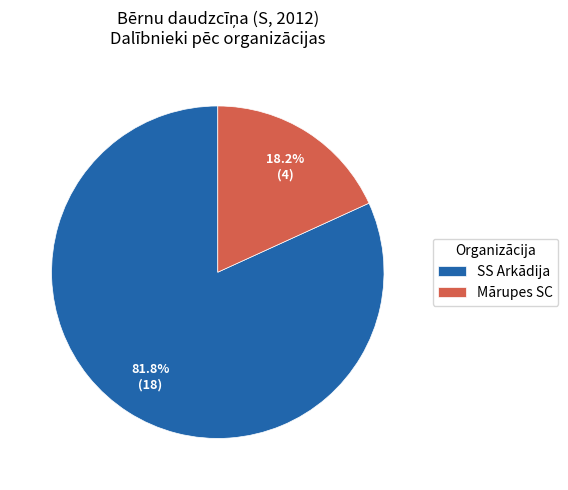

Is there any slice that represents more than half of the pie?

Yes